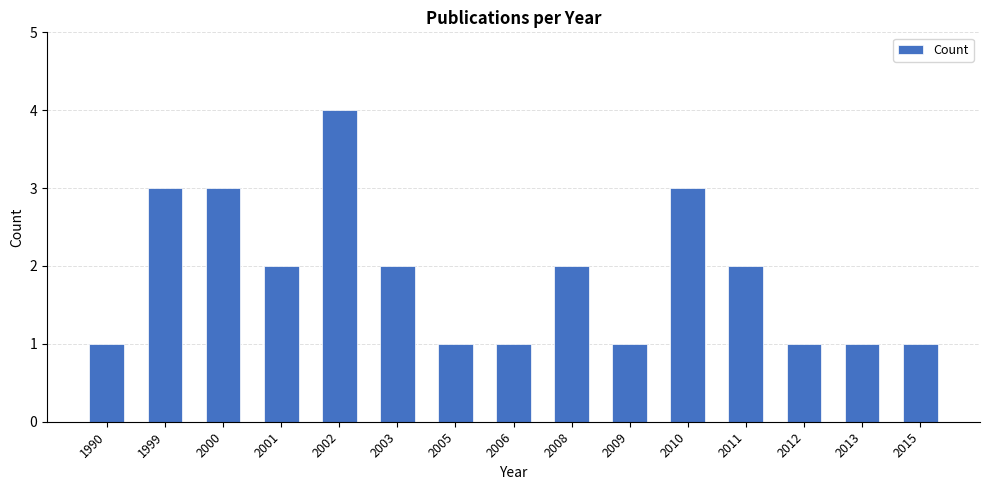

What value does the data have at 2015?

1